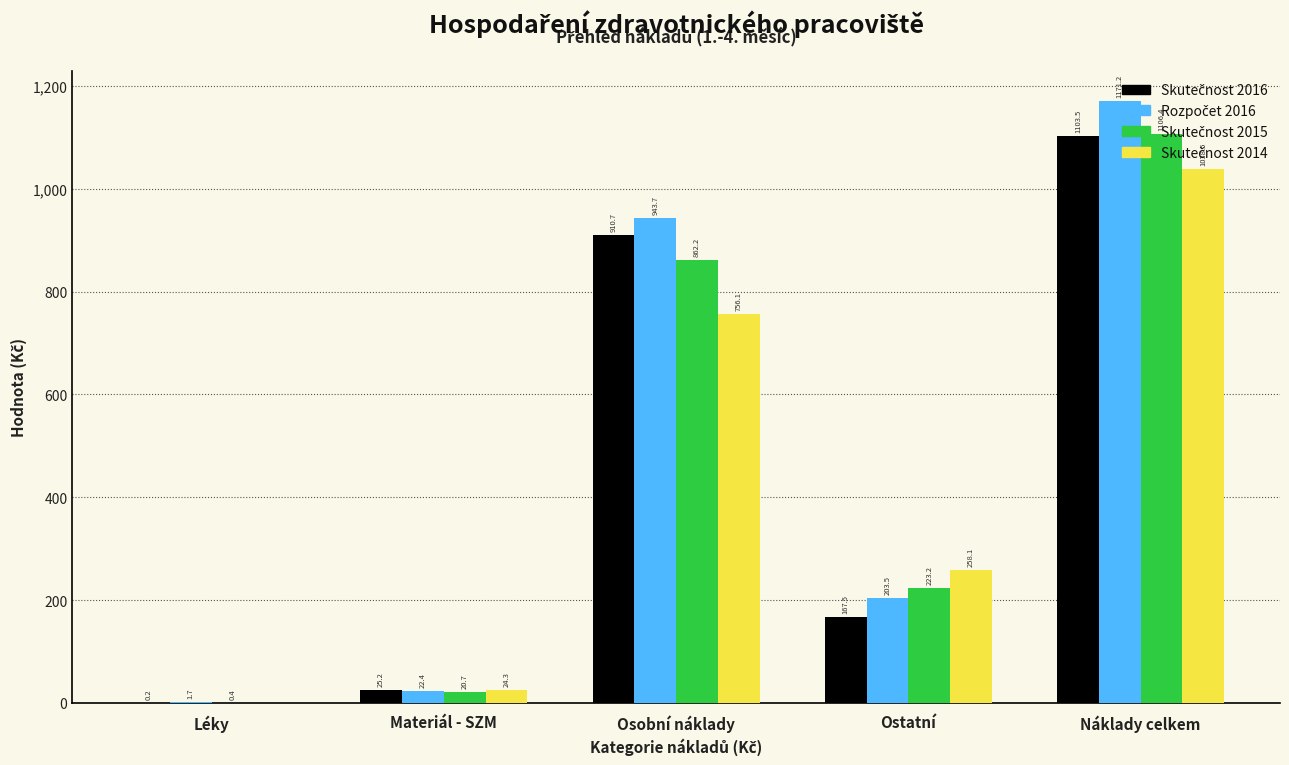

At which category does the chart reach its peak across all series?

Náklady celkem